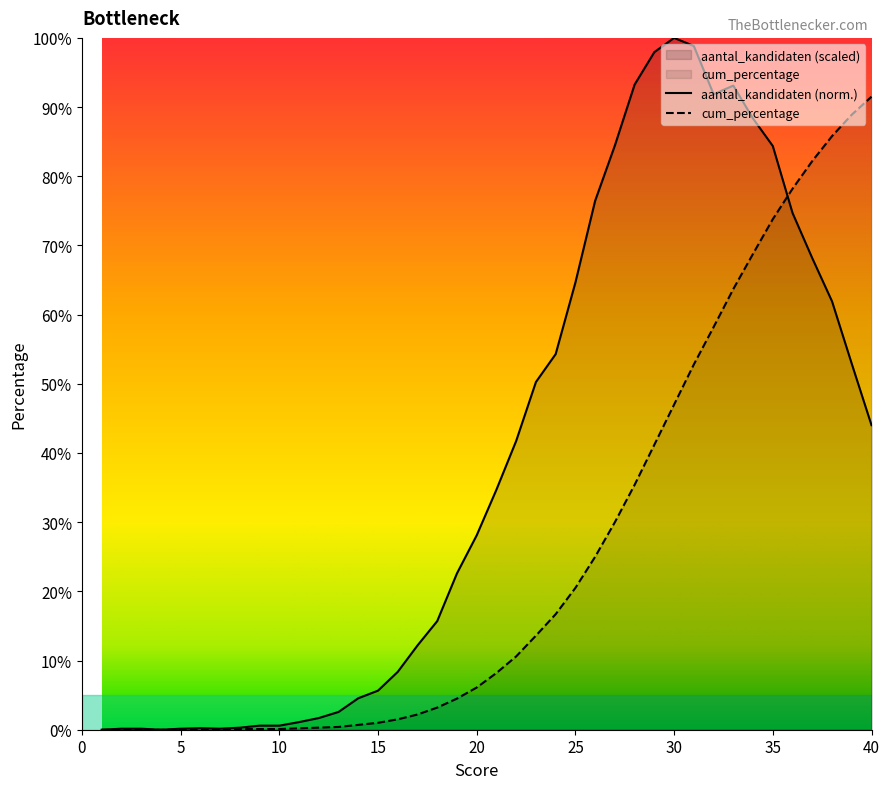

Which series has the largest total across all categories?

aantal_kandidaten (norm.)